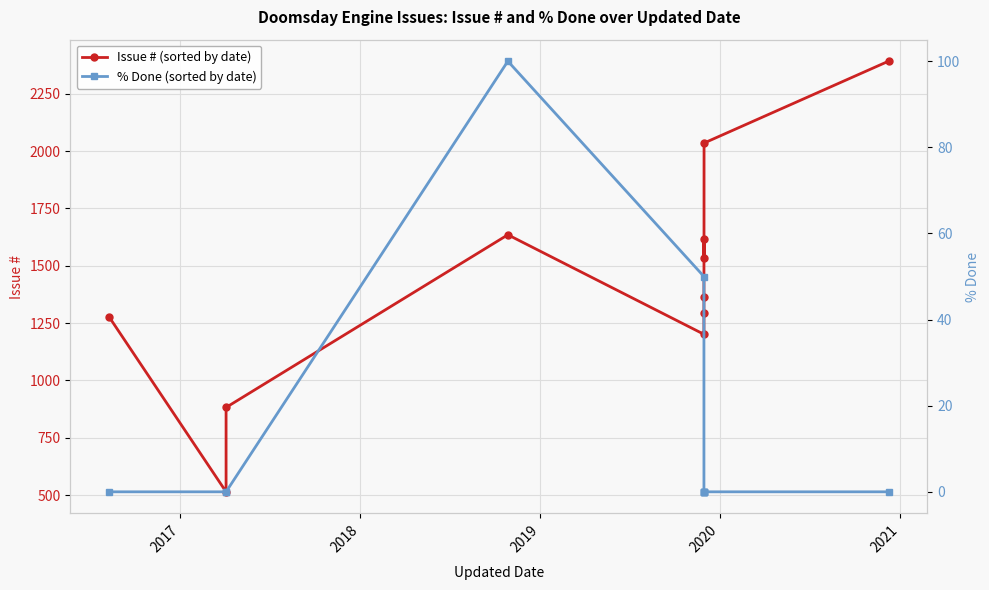

True or false: % Done (sorted by date) and Issue # (sorted by date) cross at least once.

False